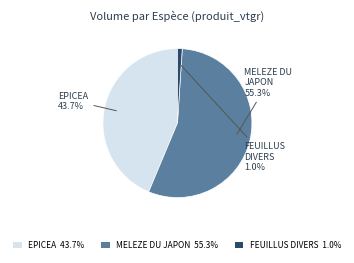

What portion of the pie excludes FEUILLUS DIVERS 1.0%?

99.0%